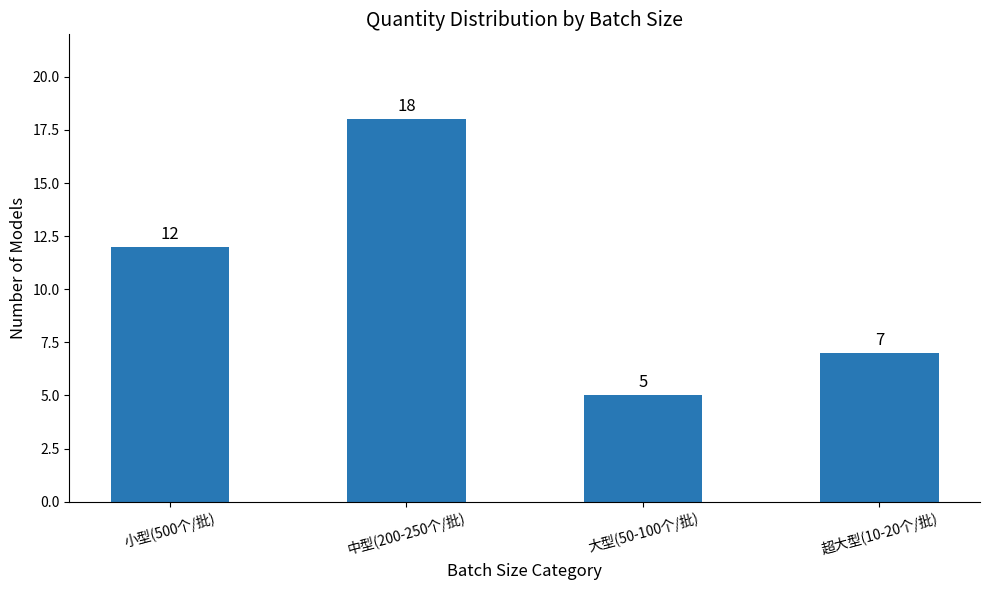

How many data points does each series have?

4